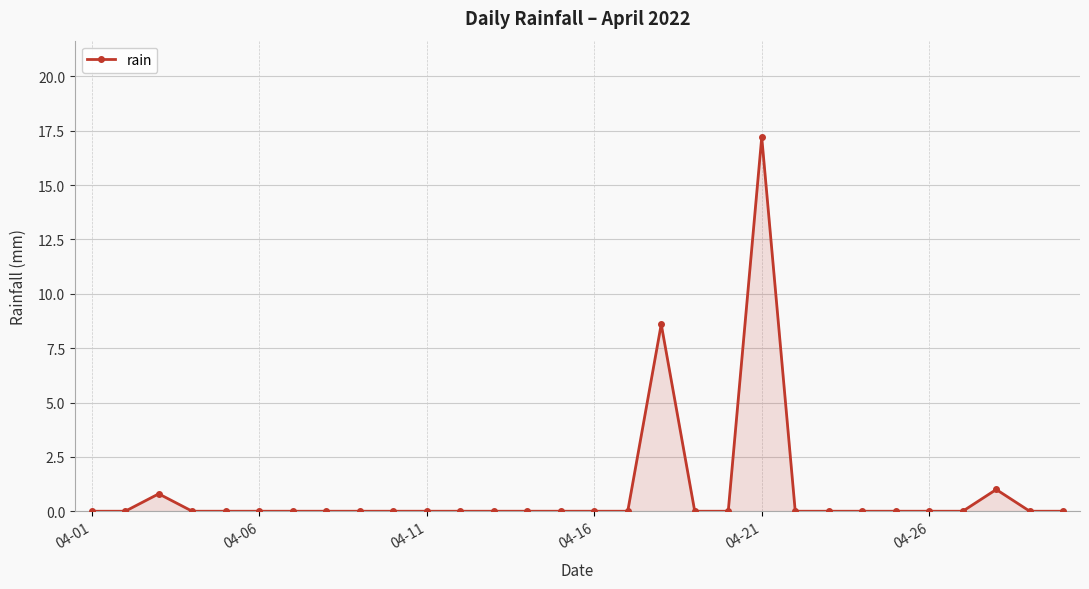

How many distinct data groups are displayed?

1